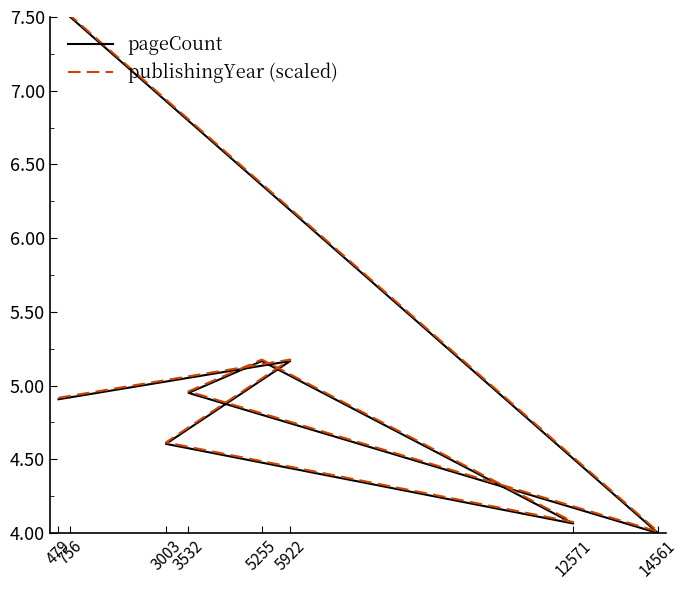

At which category does the chart reach its peak across all series?

756